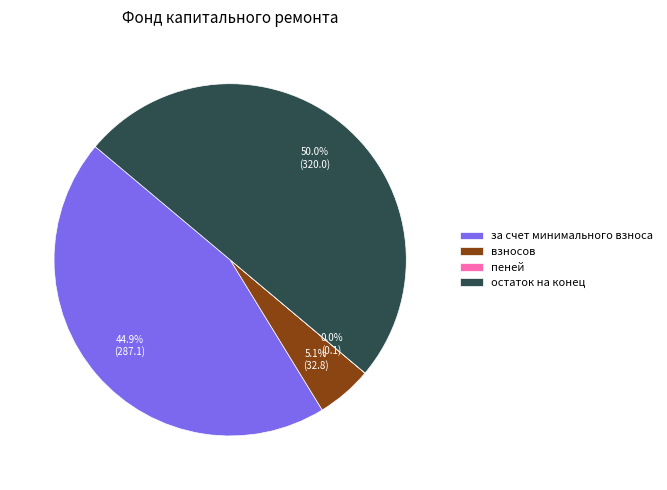

The взносов slice represents 15% of the pie. True or false?

False